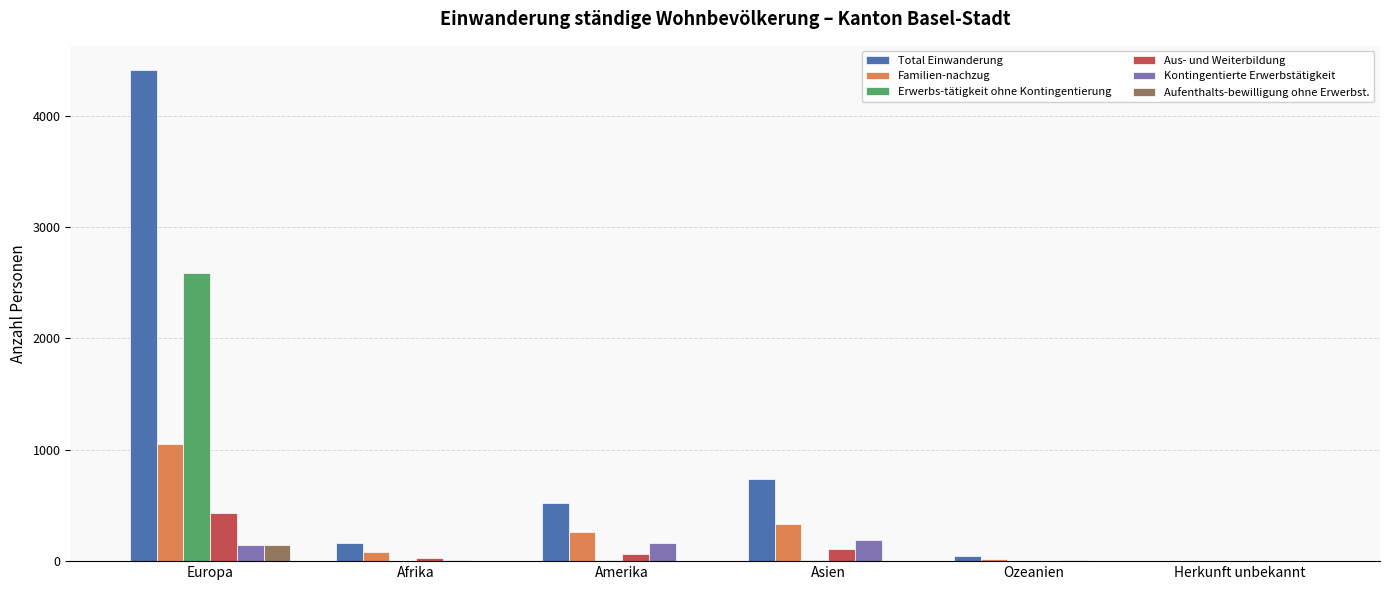

What is the sum of all Erwerbs-tätigkeit ohne Kontingentierung values?

2602